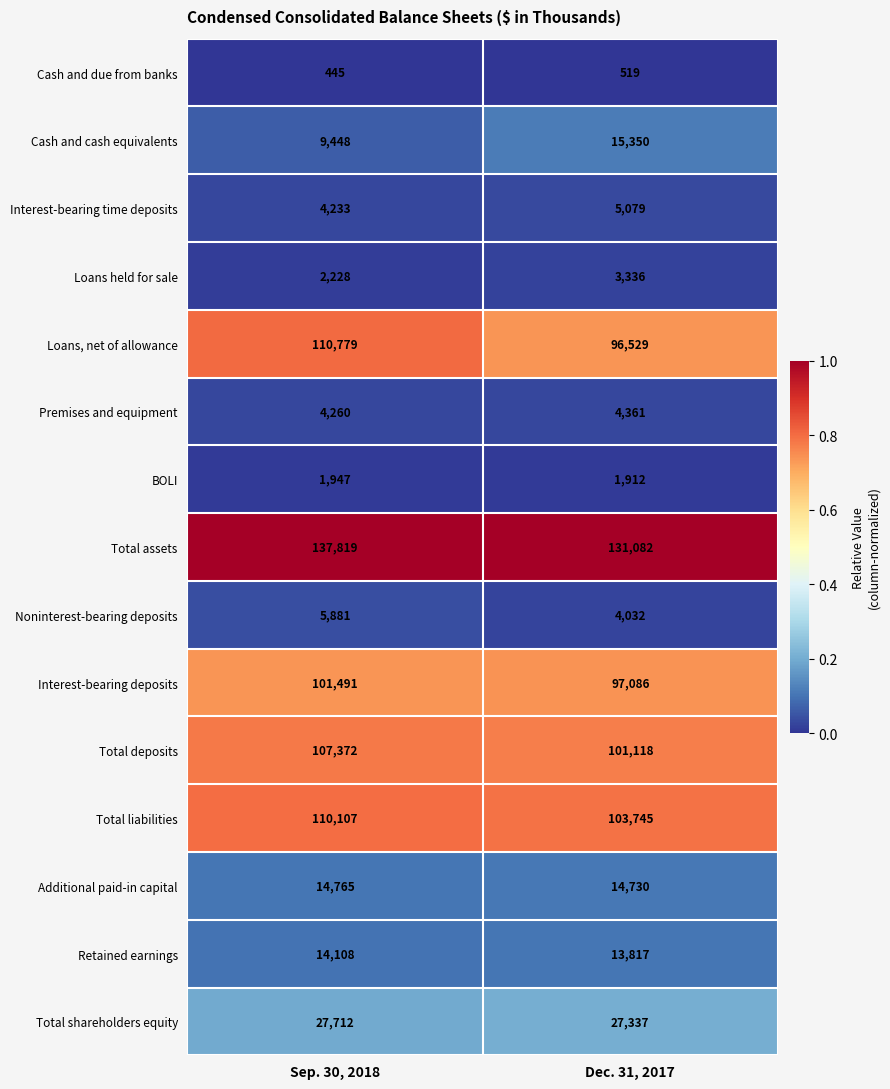

Which category has the highest value across all series?

Sep. 30, 2018